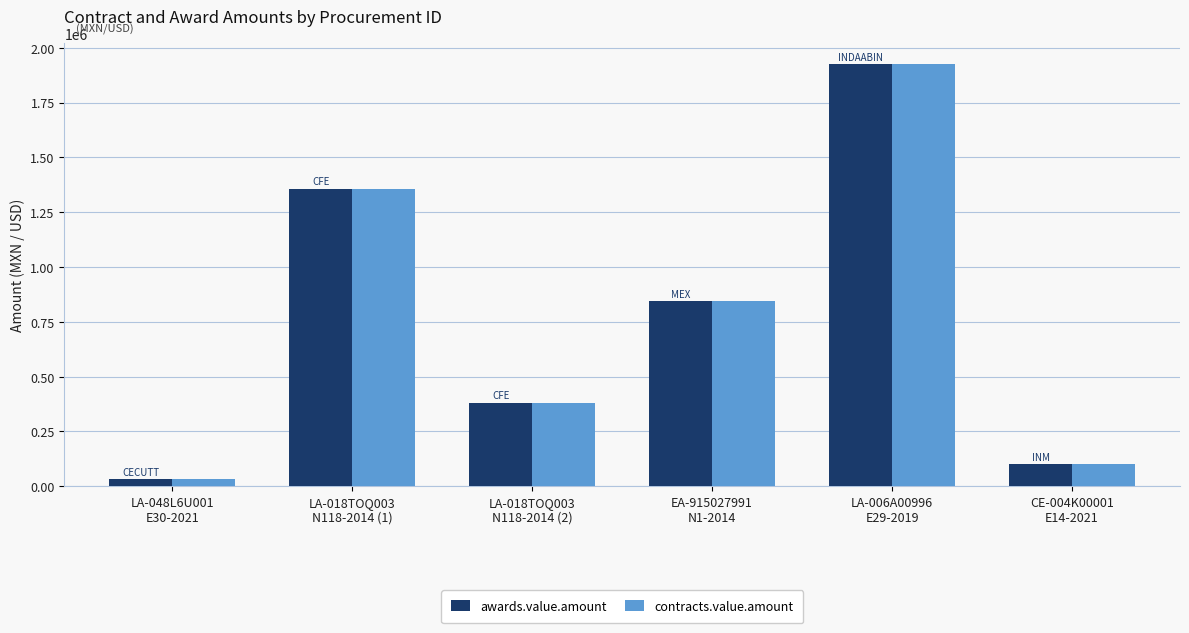

What is the label of the 4th bar from the left?

EA-915027991
N1-2014